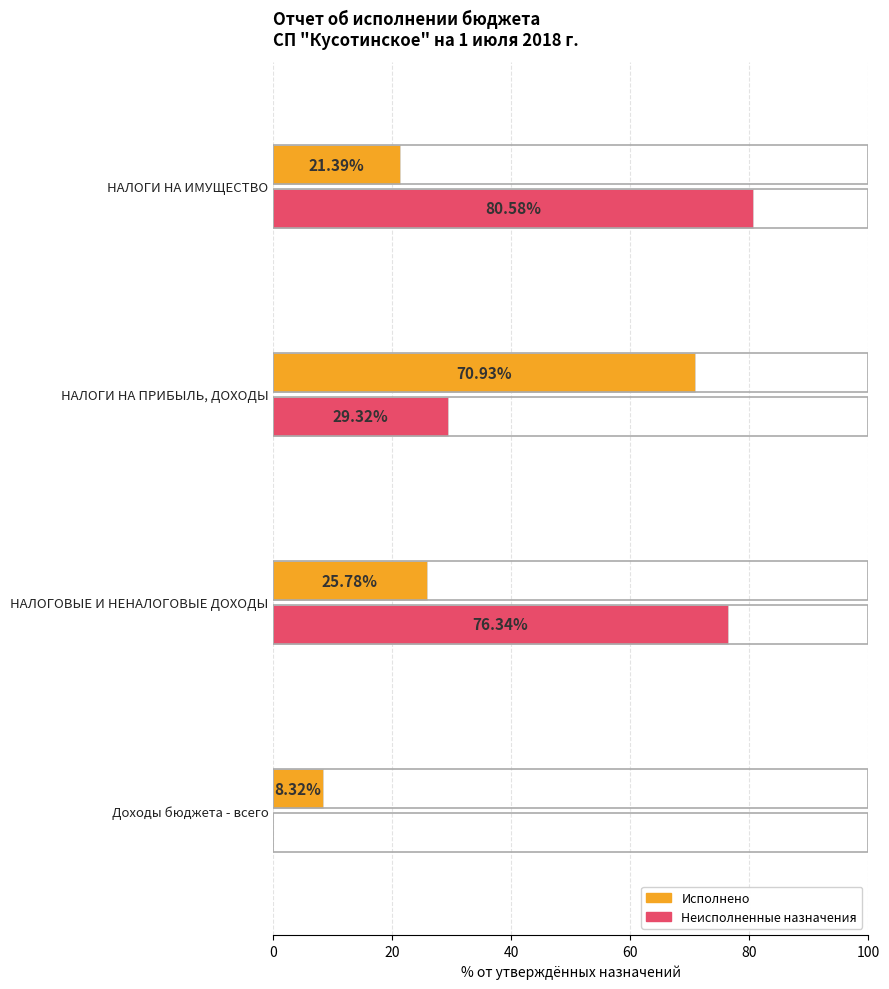

At which category does the chart reach its peak across all series?

НАЛОГИ НА ИМУЩЕСТВО